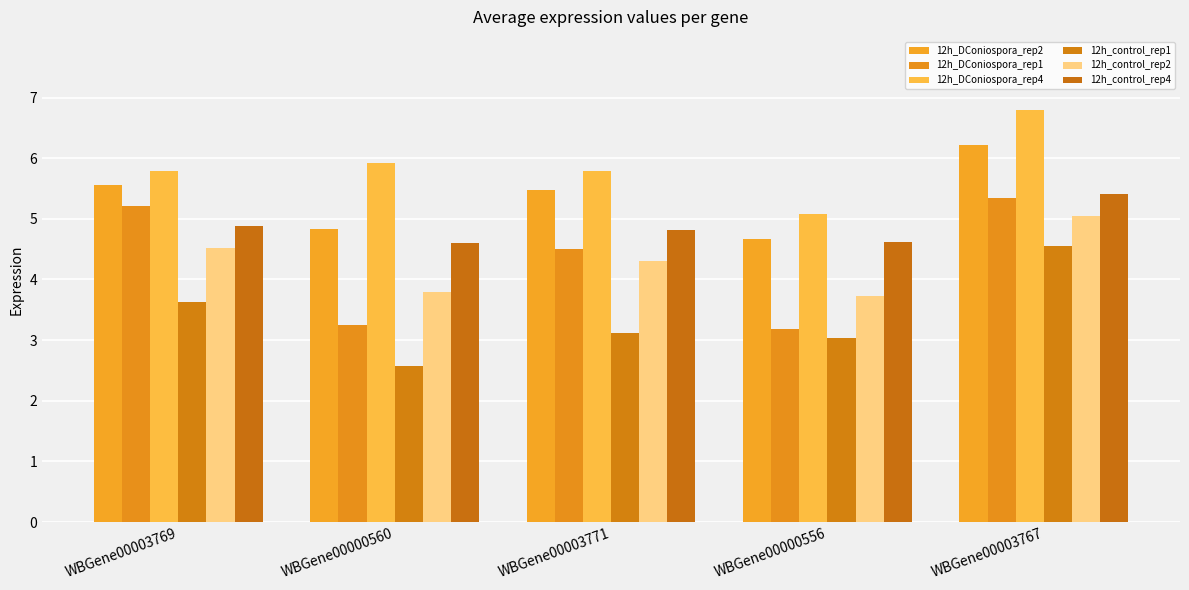

Is it true that 12h_DConiospora_rep4 equals 1.9 at WBGene00000556?

False